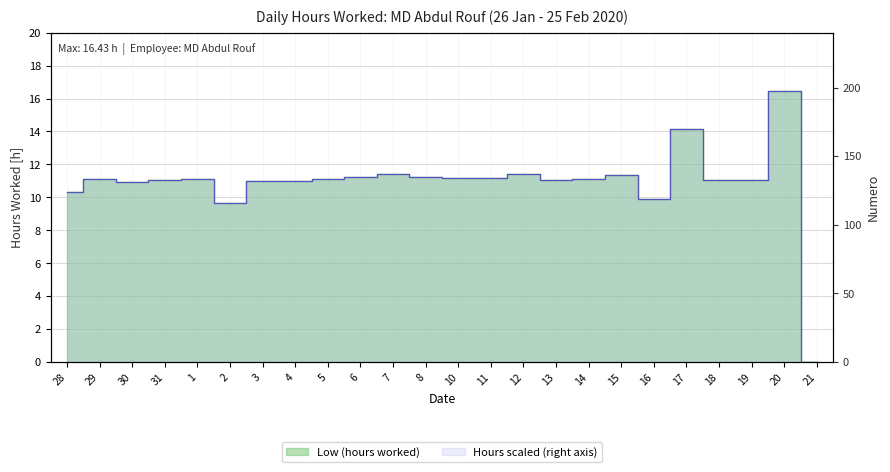

The chart shows a value of 11.2 at 11. True or false?

True